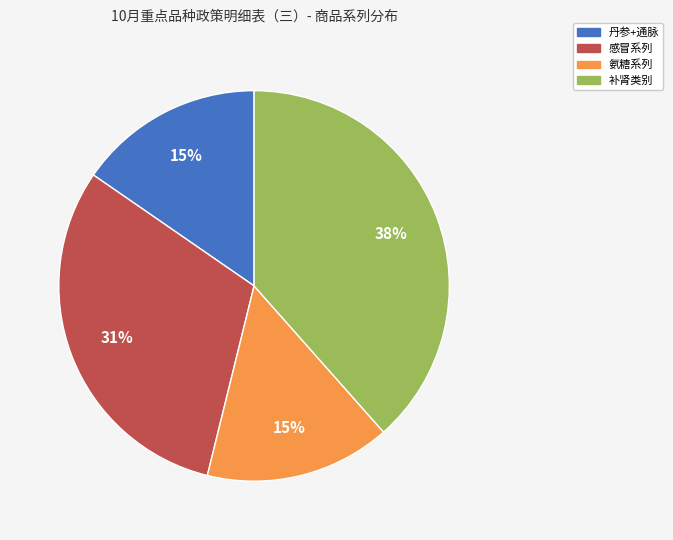

Which has a higher value, 氨糖系列 or 感冒系列?

感冒系列